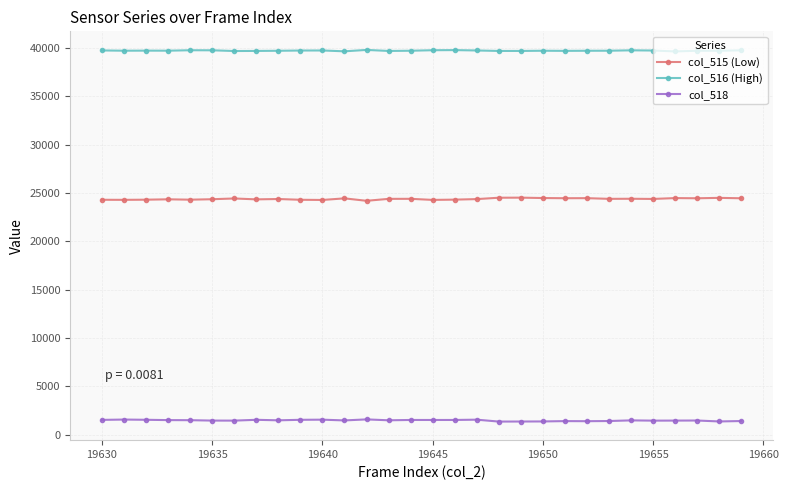

True or false: col_516 (High) has more than 0 interior local peaks.

True